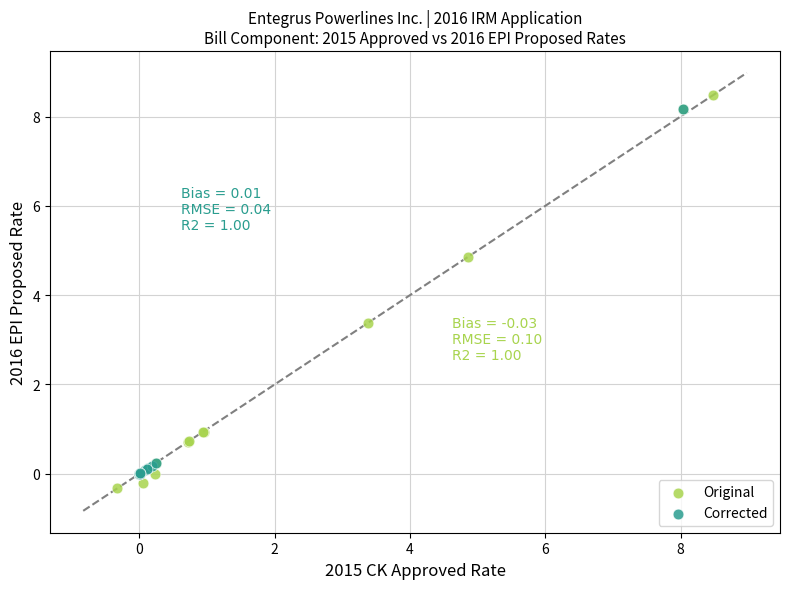

Which series reaches the minimum Y coordinate?

Original